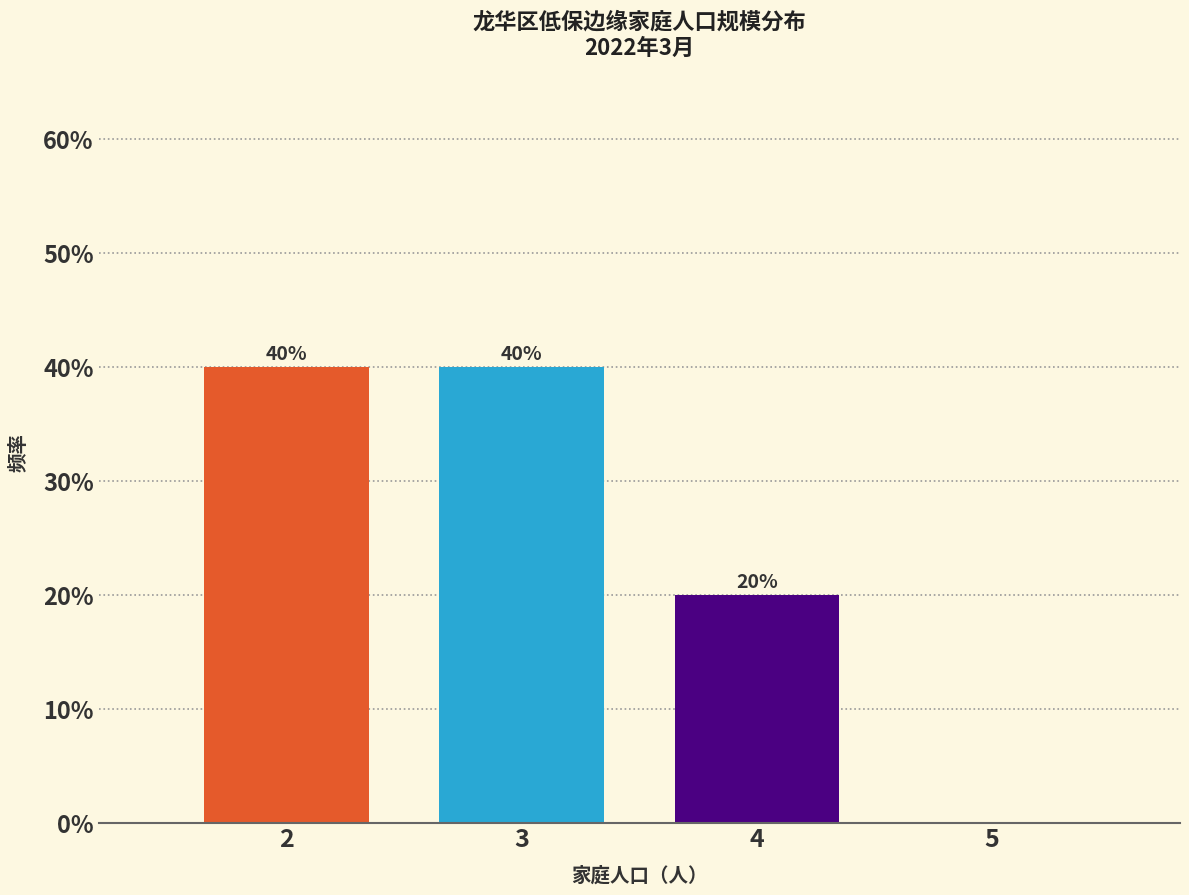

Reading right to left, transcribe all the data shown in this chart.

5=0	4=20	3=40	2=40